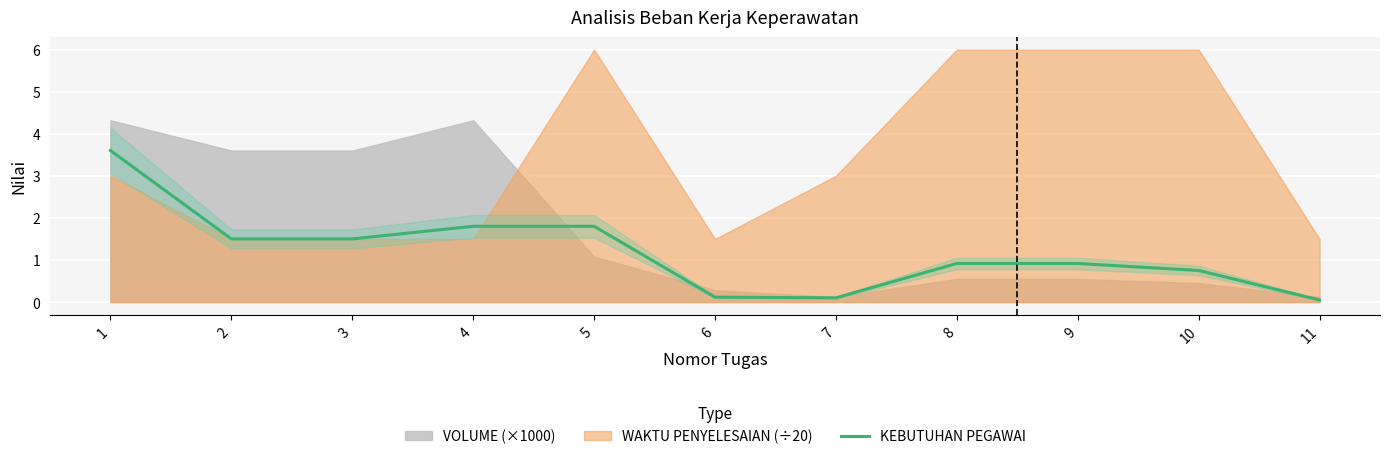

True or false: the data has more than 2 interior local peaks.

False